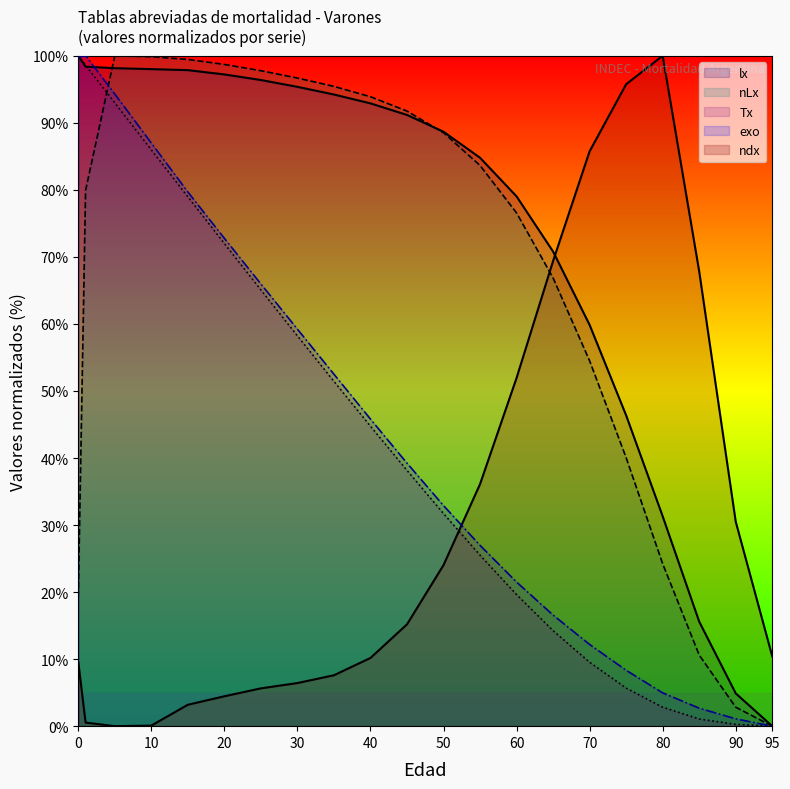

What is the difference between the second highest and second lowest values in the lx series?

93.5